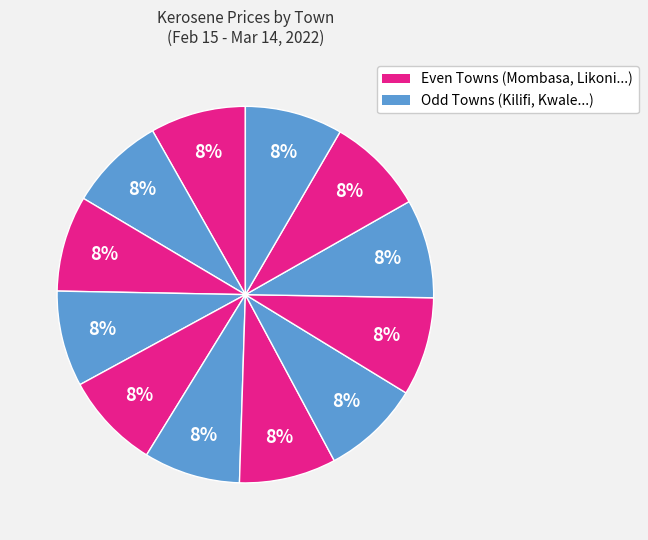

Count the number of slices in the pie.

12